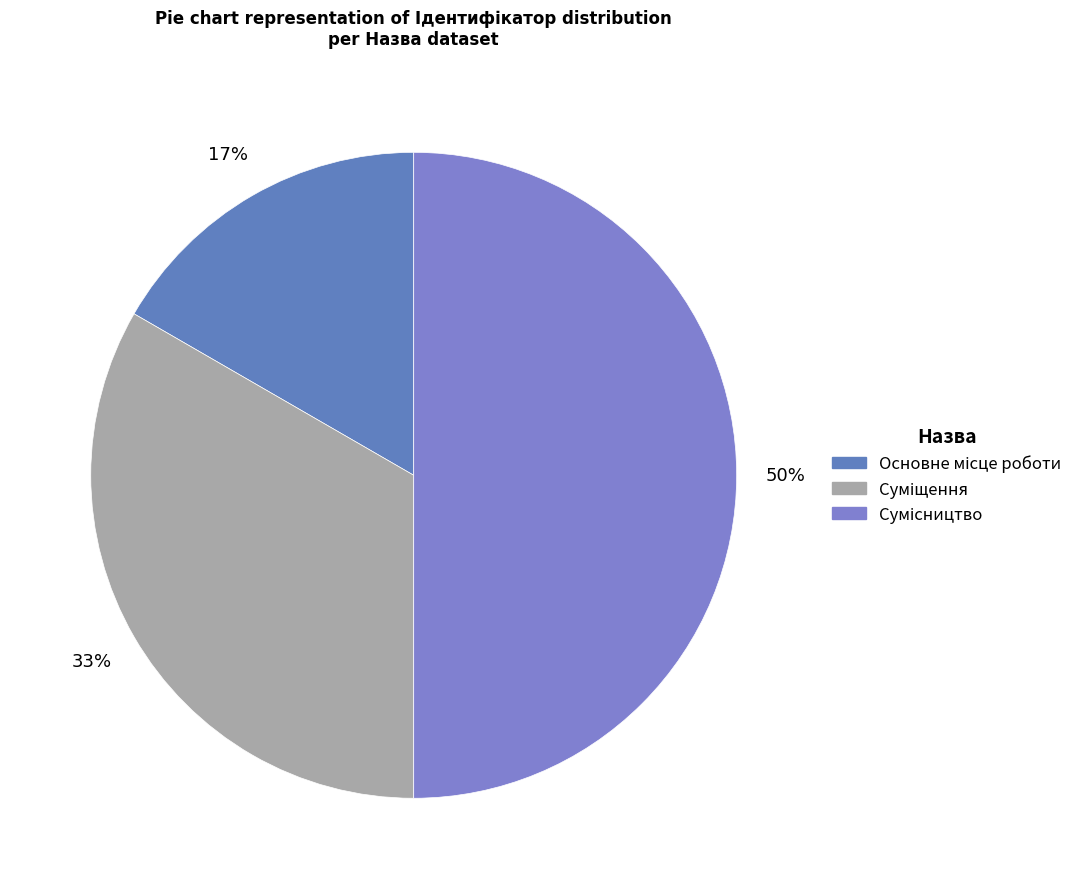

How many slices are in this pie chart?

3